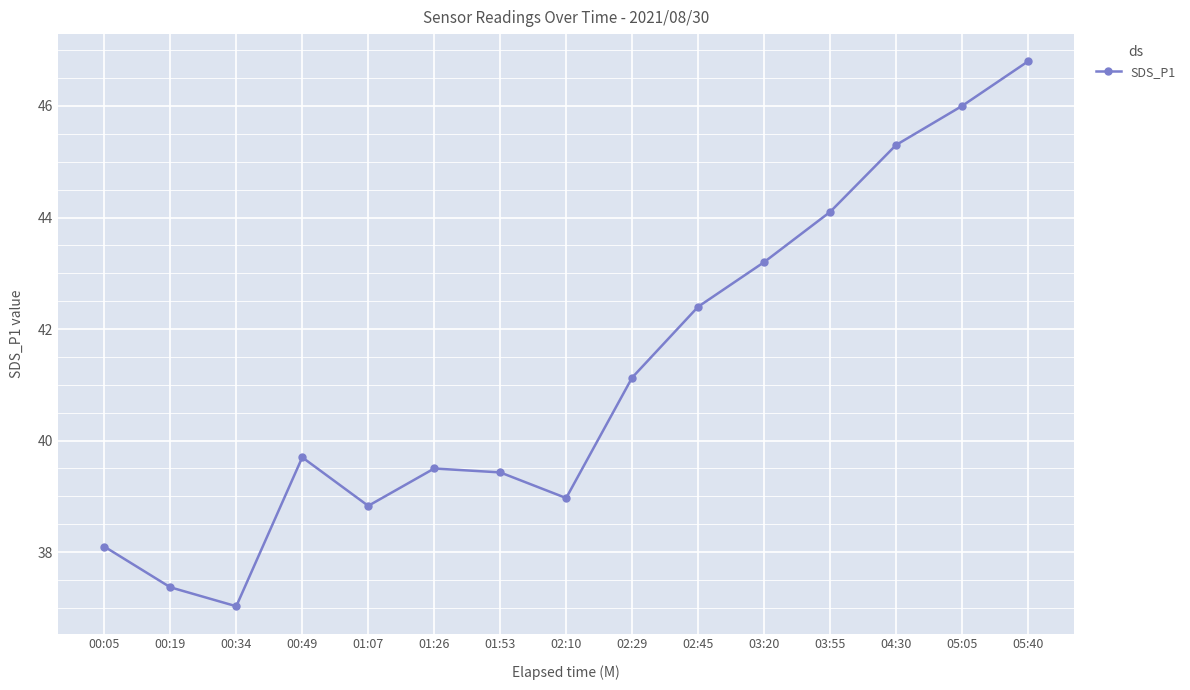

Does the chart have visible grid lines?

Yes